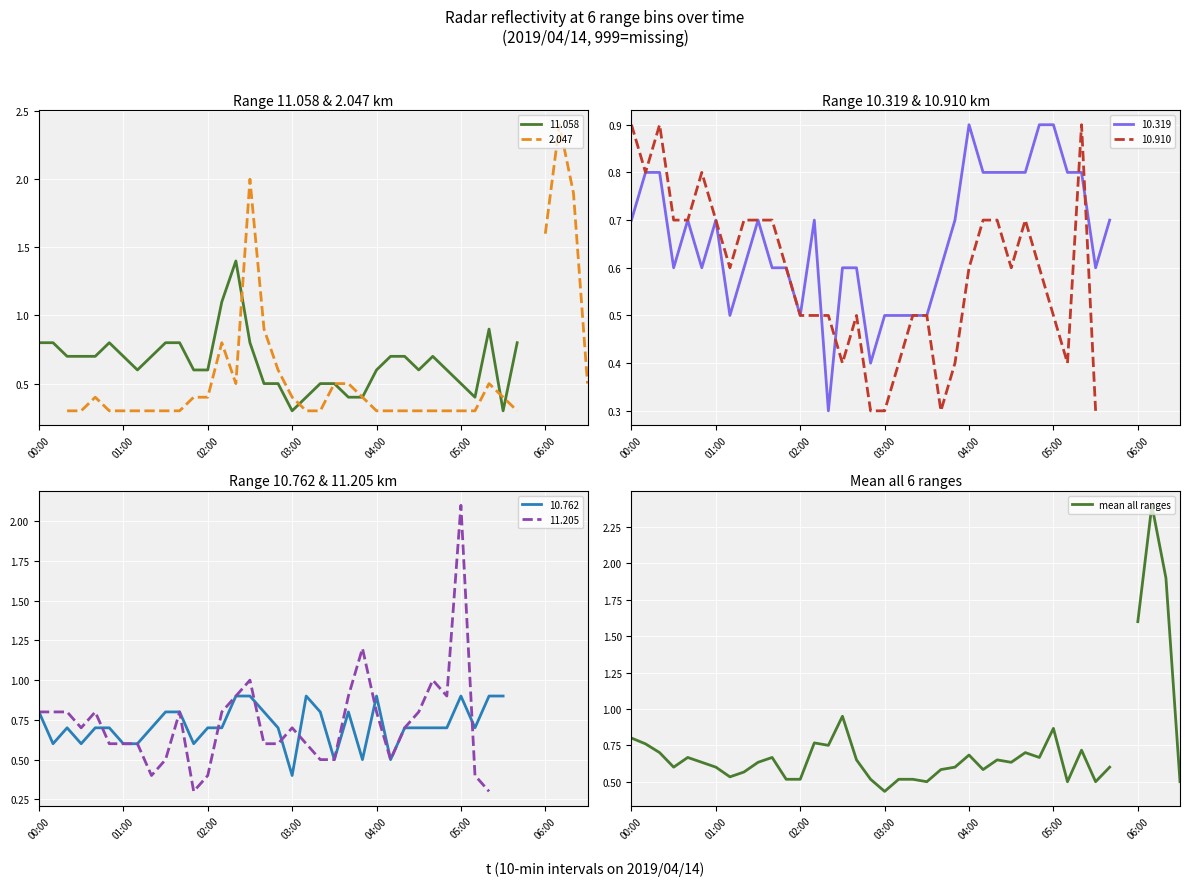

What is the label of the 18th point from the left?

17